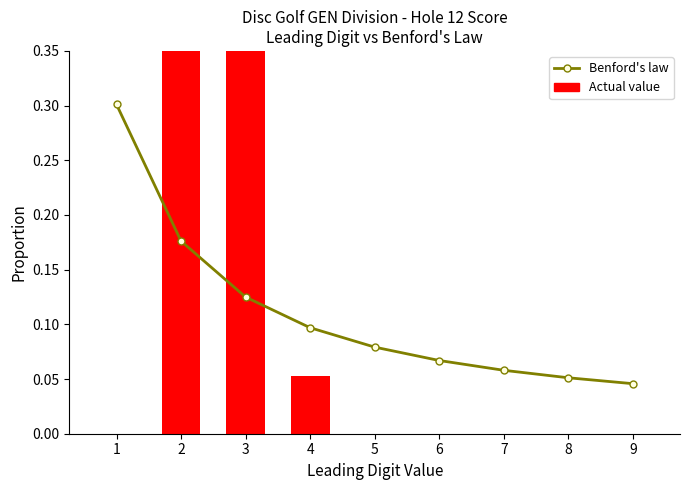

How many distinct data groups are displayed?

2